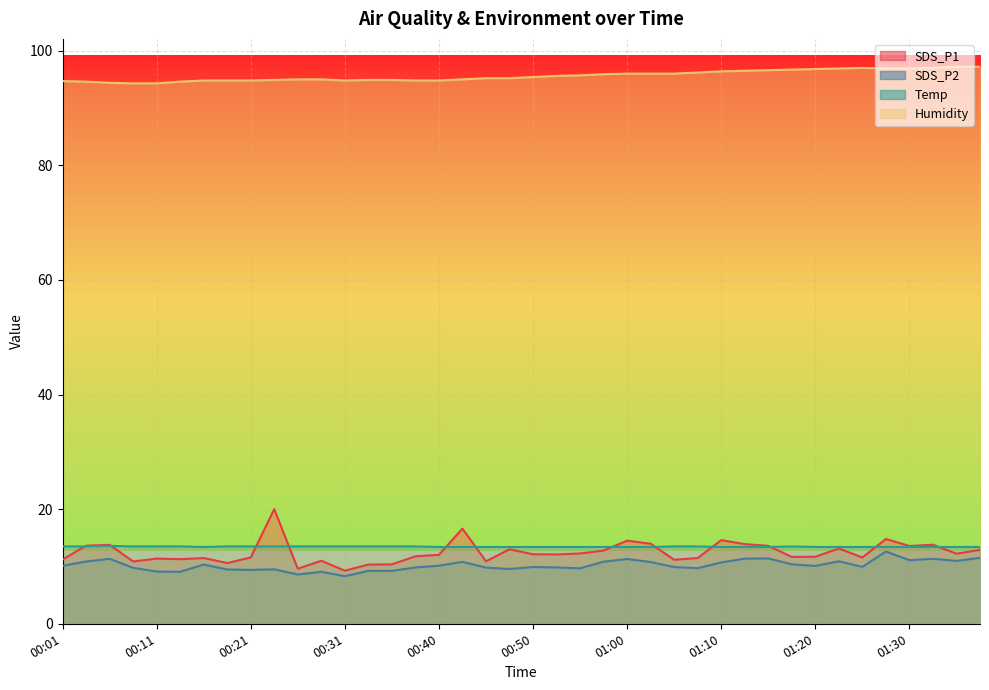

What value does the Temp series have at 01:03?

13.4